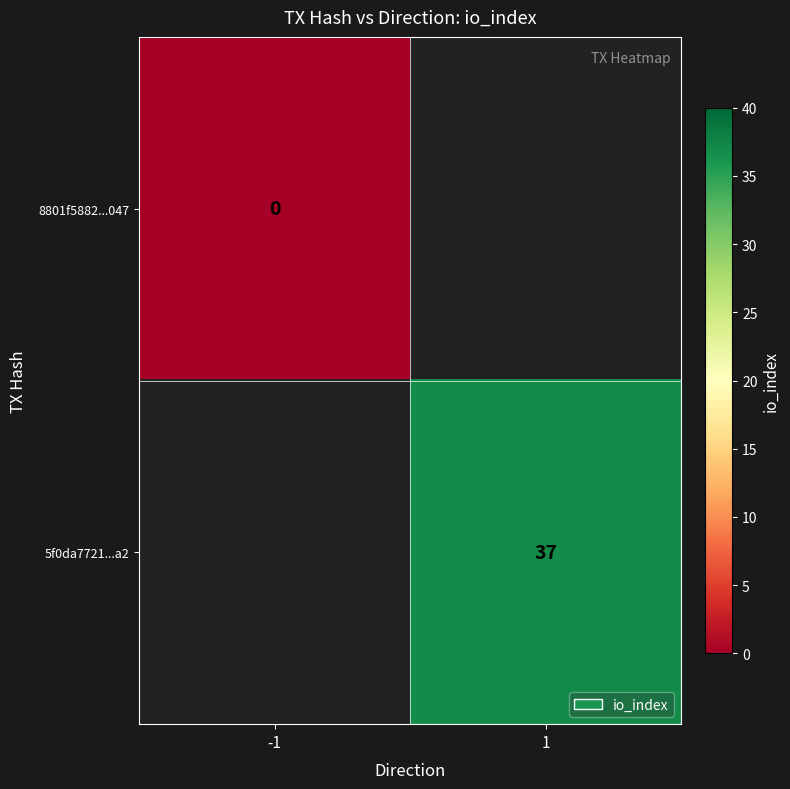

True or false: 5f0da7721...a2 has a value of 37 at 1.

True